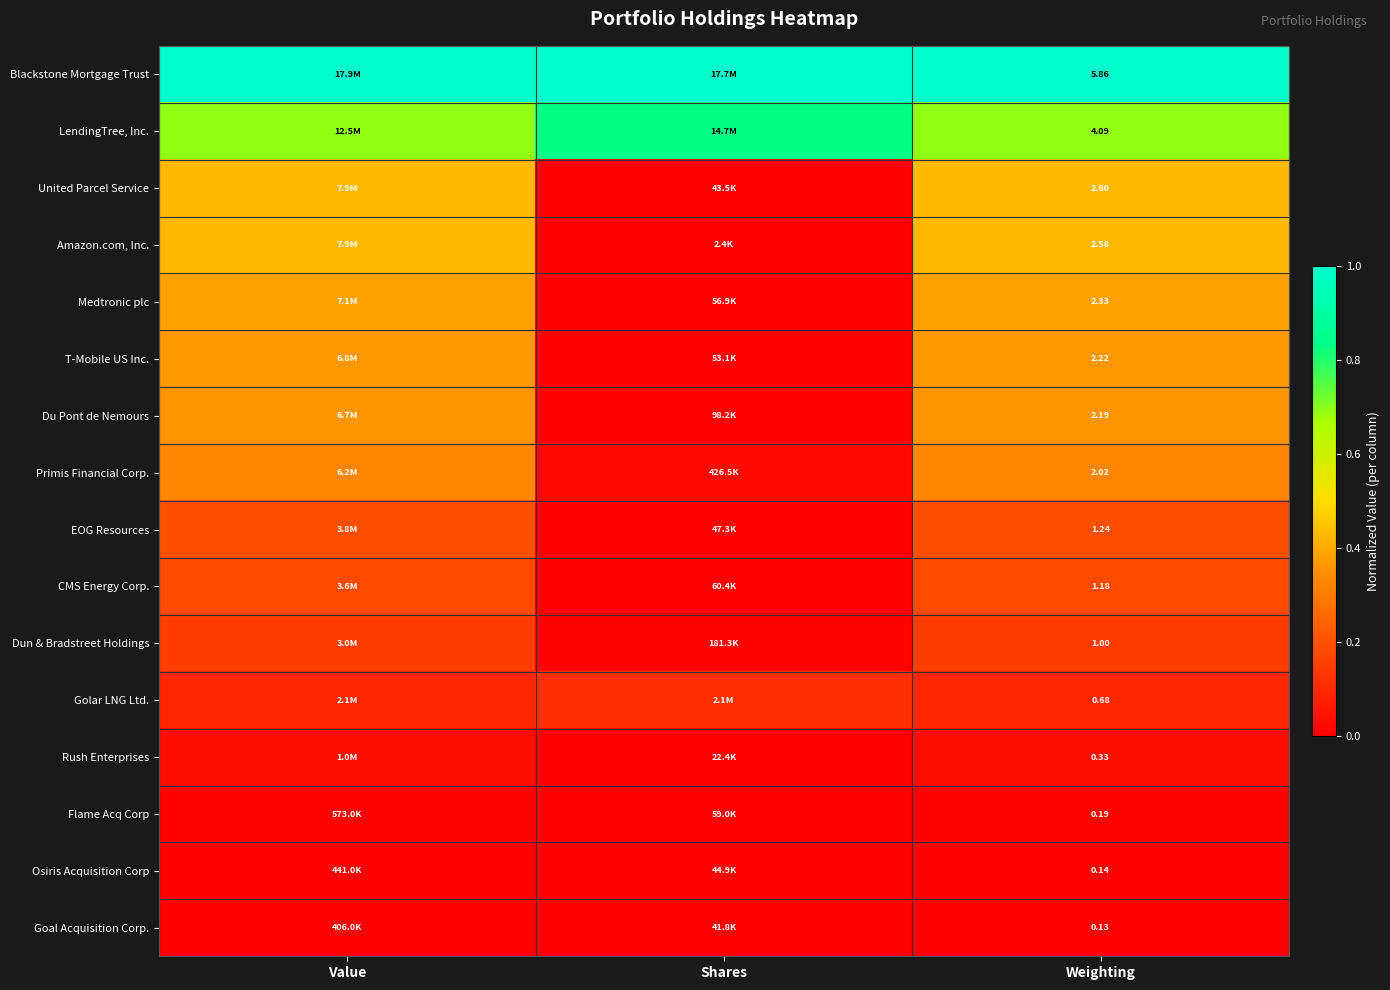

List the labels in order of EOG Resources value, largest first.

Weighting, Value, Shares